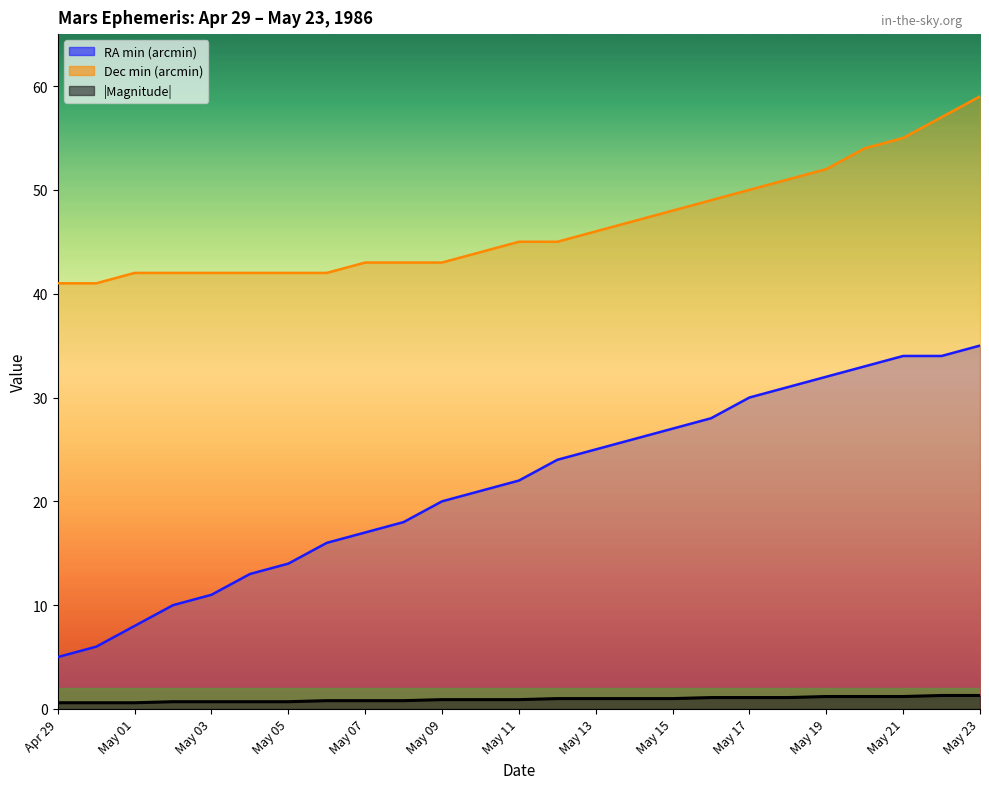

True or false: Approx Mag has a value of 0.9 at May 22.

False